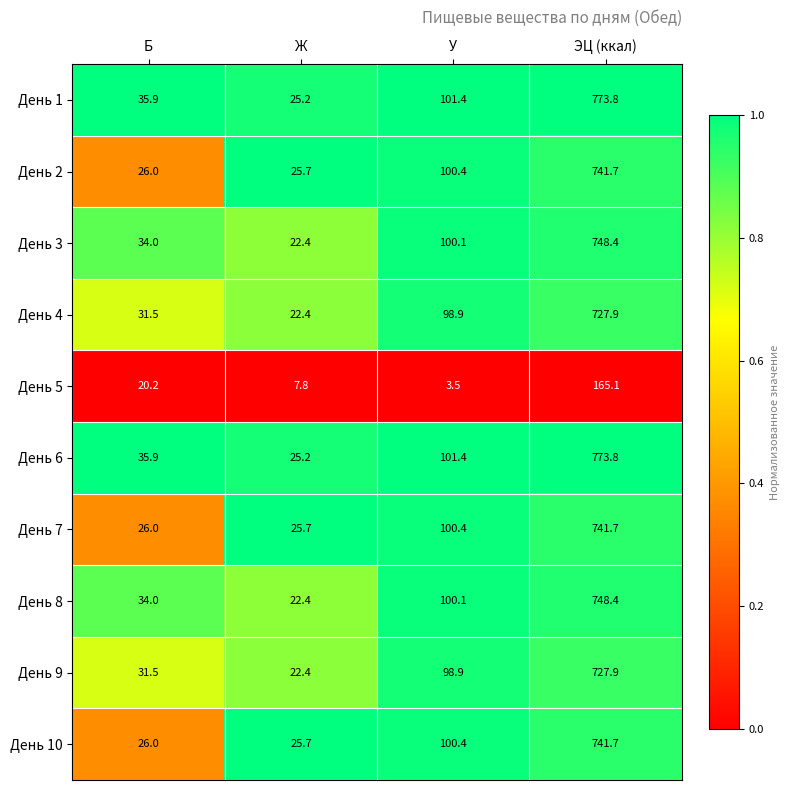

What is the highest value of the День 8 series?

748.4